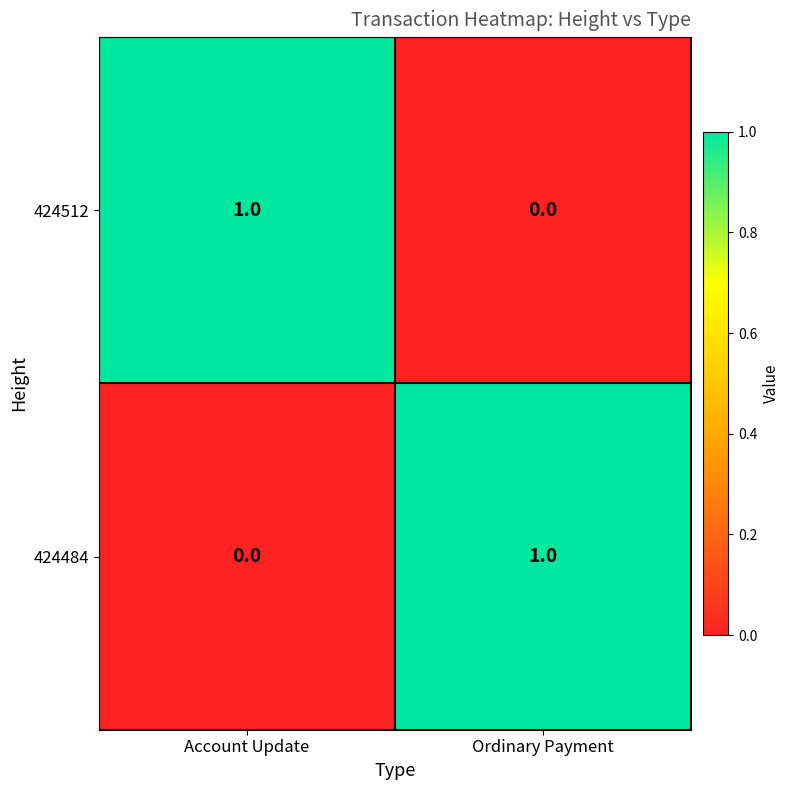

What is the difference between the highest and lowest values at Account Update?

1